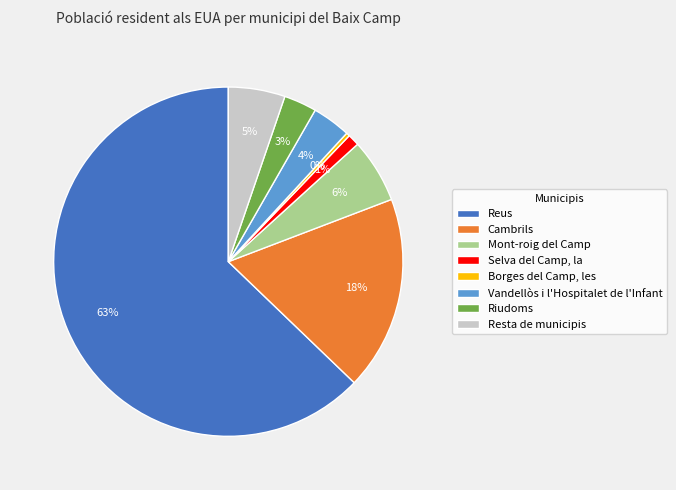

Count the number of slices in the pie.

8